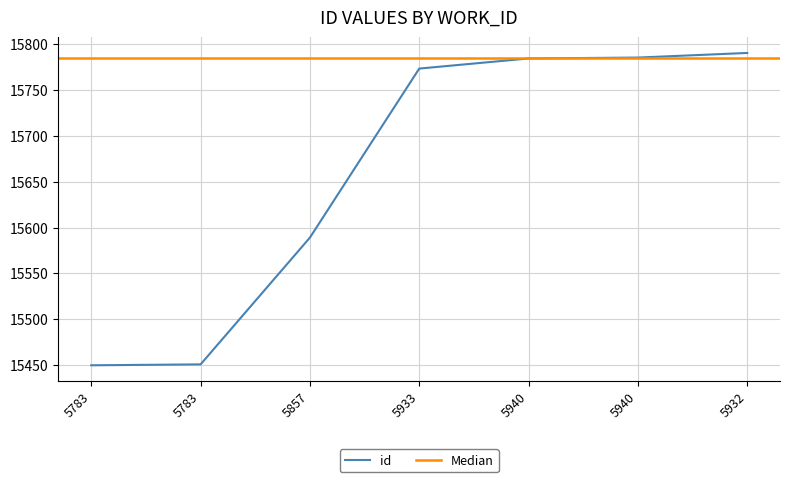

What value does the data have at 5933?

15773